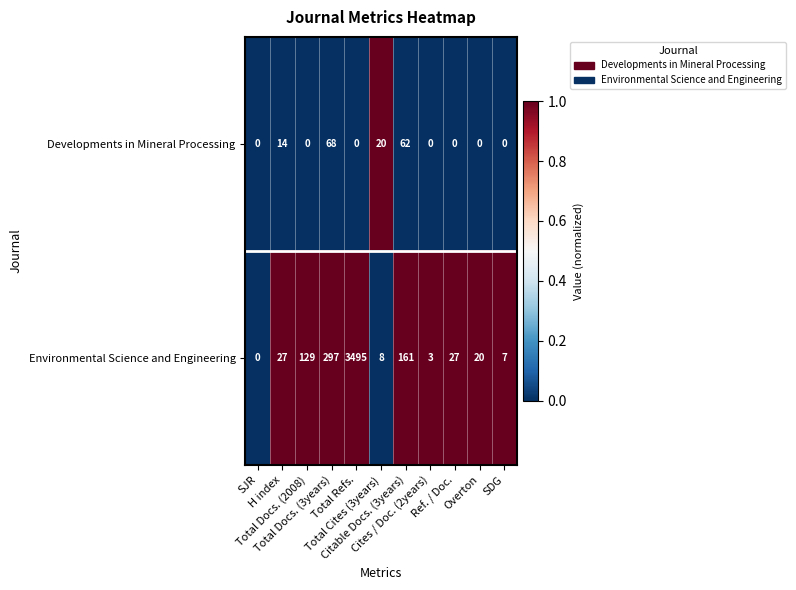

What is the greatest value displayed?

3495